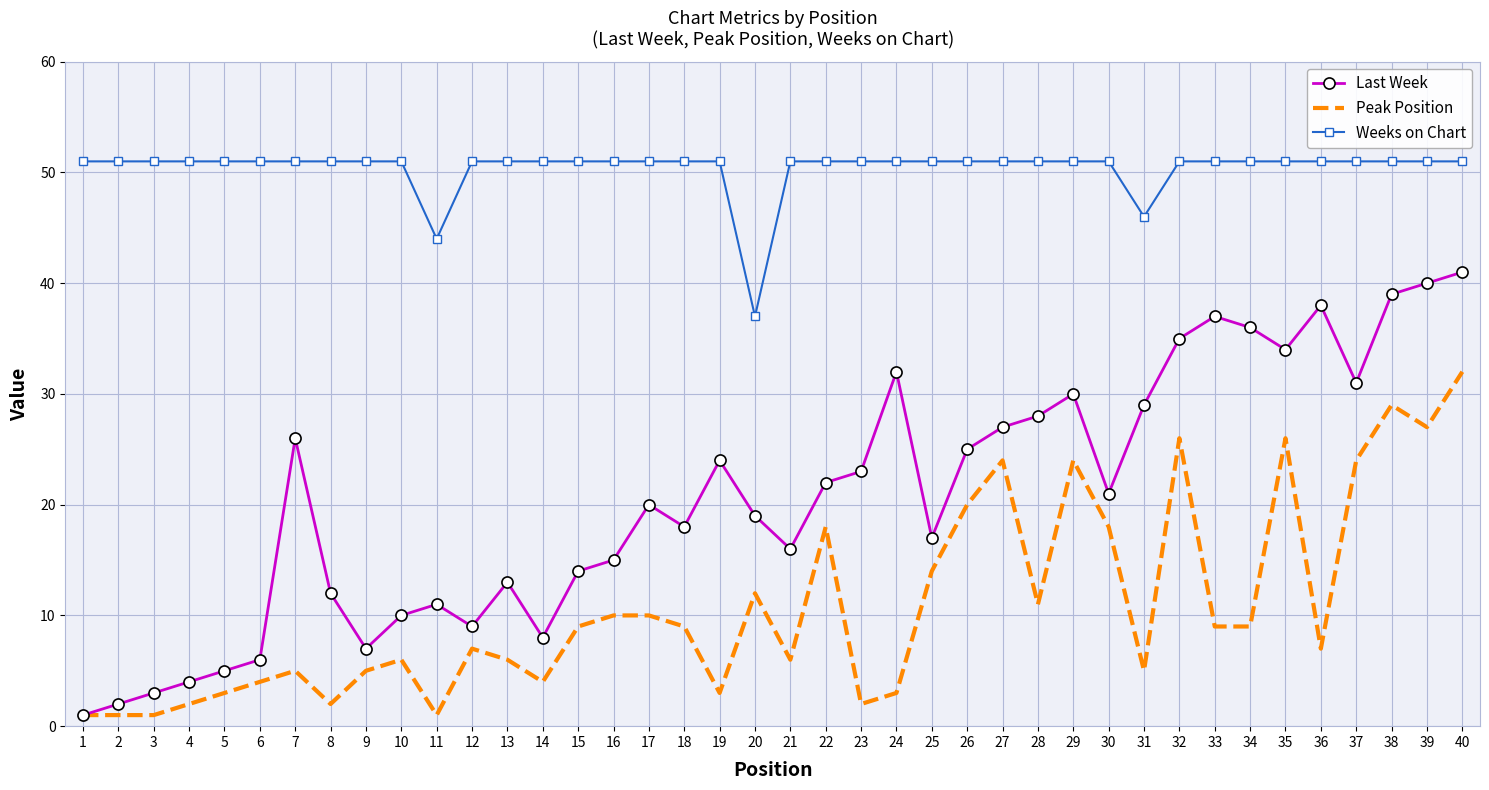

Reading left to right, transcribe all the data shown in this chart.

Last Week: 1	2	3	4	5	6	26	12	7	10	11	9	13	8	14	15	20	18	24	19	16	22	23	32	17	25	27	28	30	21	29	35	37	36	34	38	31	39	40	41
Peak Position: 1	1	1	2	3	4	5	2	5	6	1	7	6	4	9	10	10	9	3	12	6	18	2	3	14	20	24	11	24	18	5	26	9	9	26	7	24	29	27	32
Weeks on Chart: 51	51	51	51	51	51	51	51	51	51	44	51	51	51	51	51	51	51	51	37	51	51	51	51	51	51	51	51	51	51	46	51	51	51	51	51	51	51	51	51